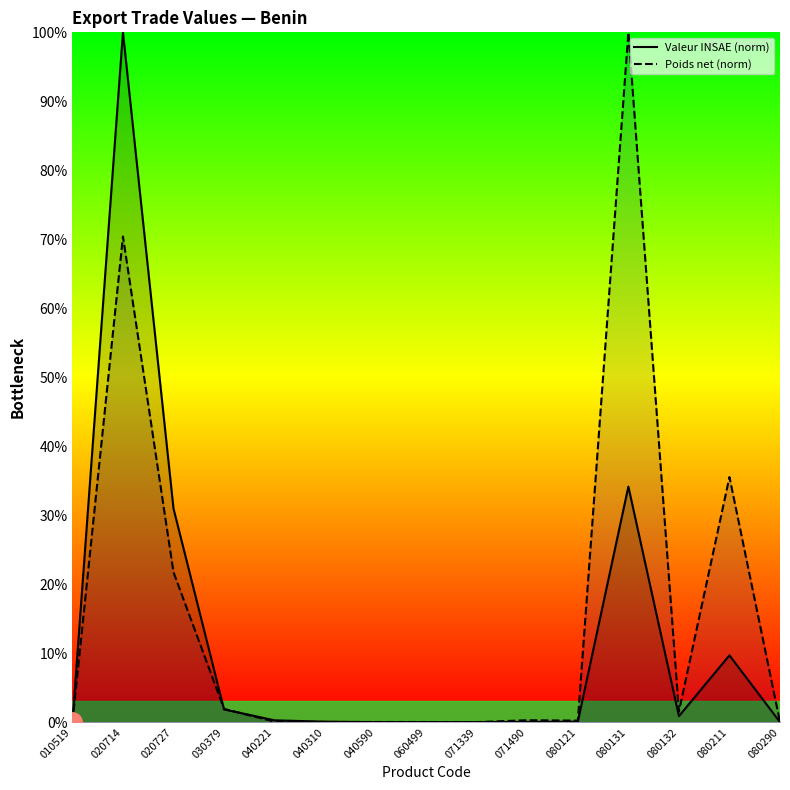

List the series in order of their peak value, lowest first.

Valeur INSAE (norm), Poids net (norm)